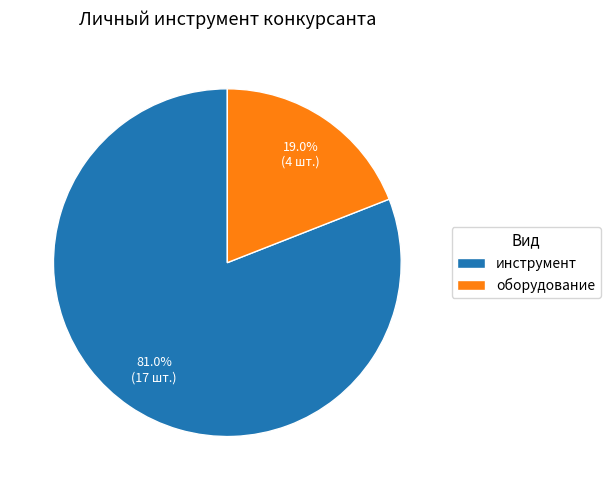

Count the number of slices in the pie.

2